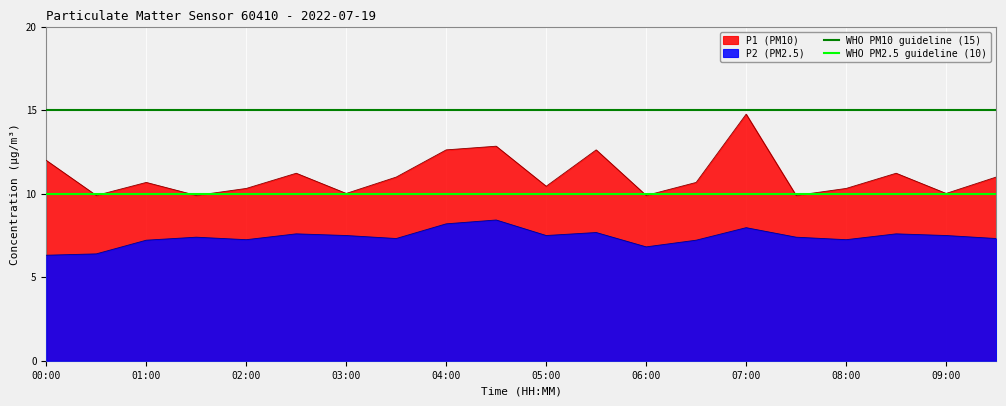

What is the lowest value of the P2 (PM2.5) series?

6.3